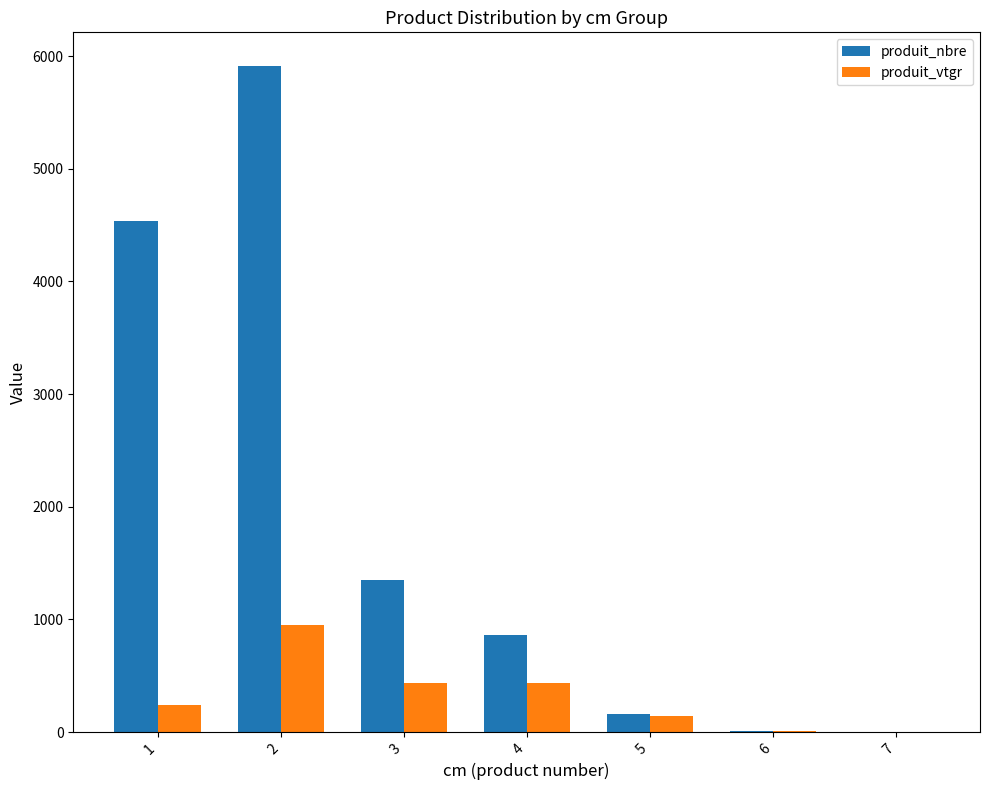

True or false: produit_vtgr has a value of 565.2 at 2.

False